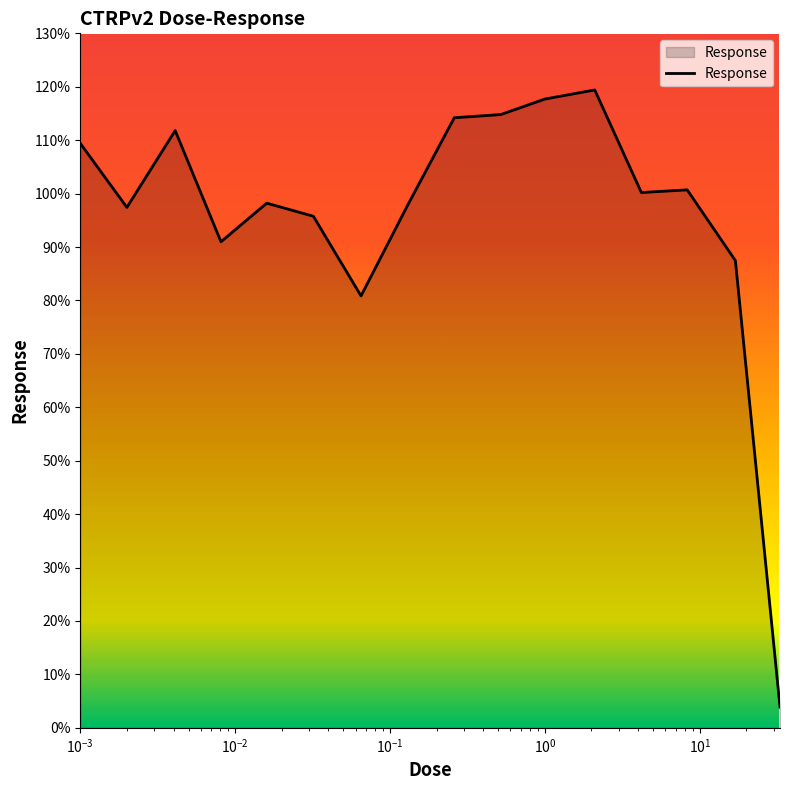

What is the maximum value shown in the chart?

119.4